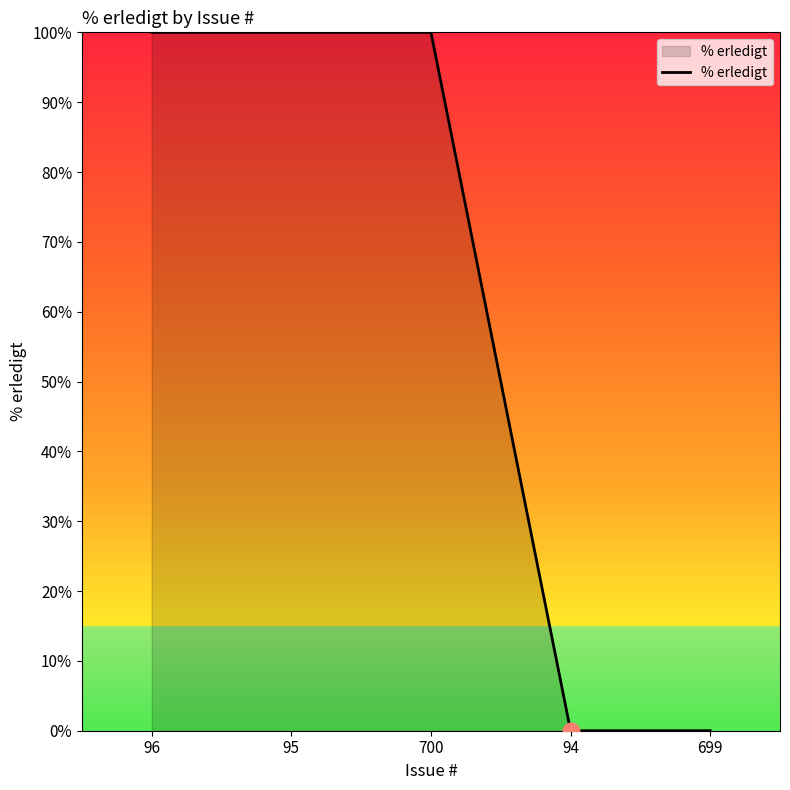

The value at 699 is -57. True or false?

False